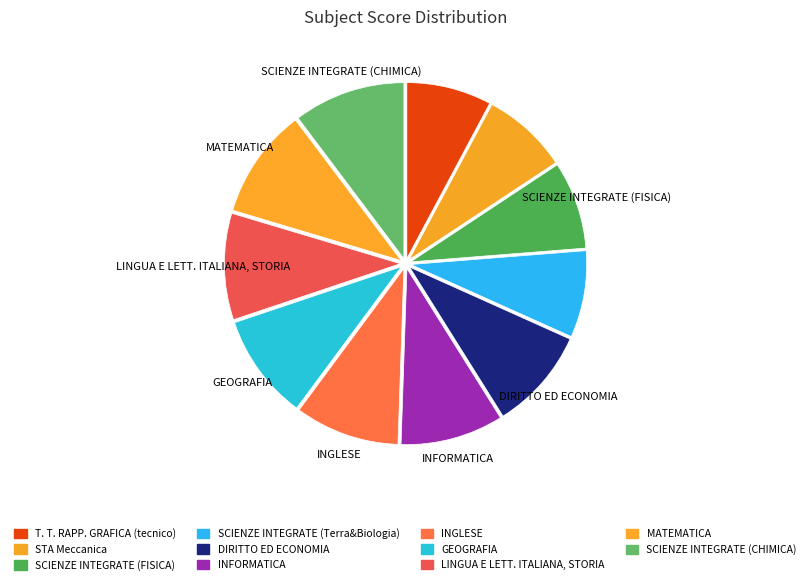

Does any single category account for the majority?

No